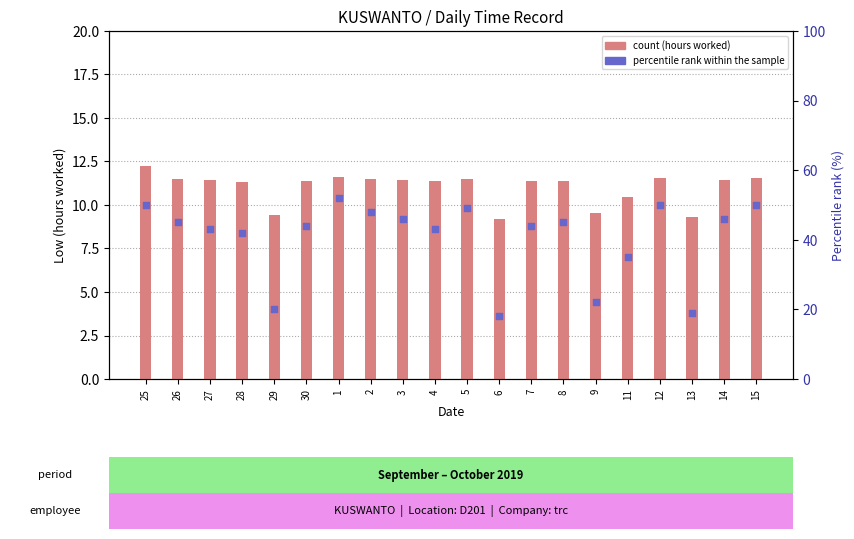

At which category is the sum across all series the highest?

1